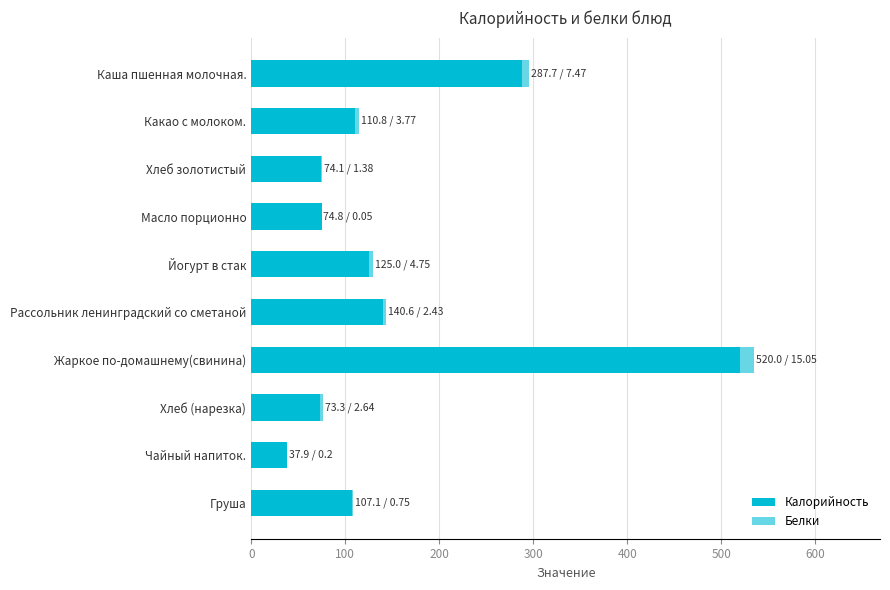

Rank the series by their maximum value, from lowest to highest.

Белки, Калорийность